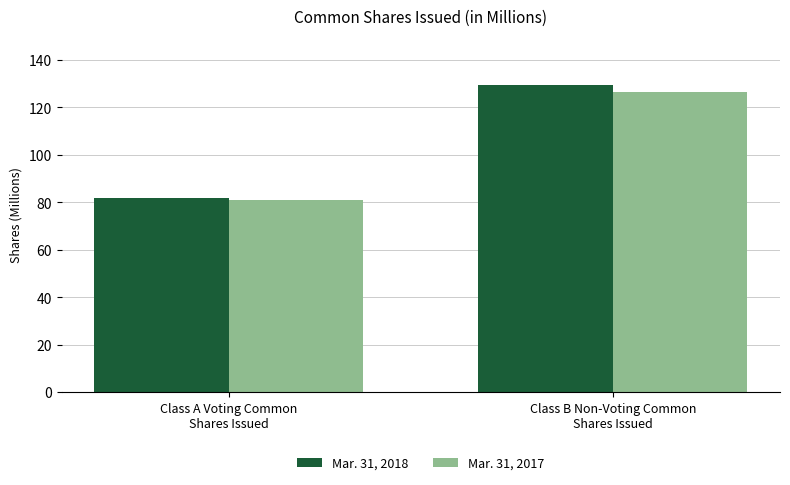

How many groups of bars are there?

2